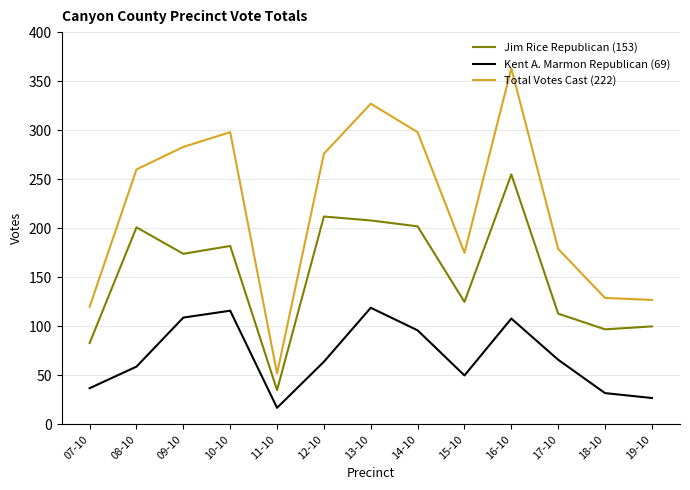

How many lines are shown in the chart?

3